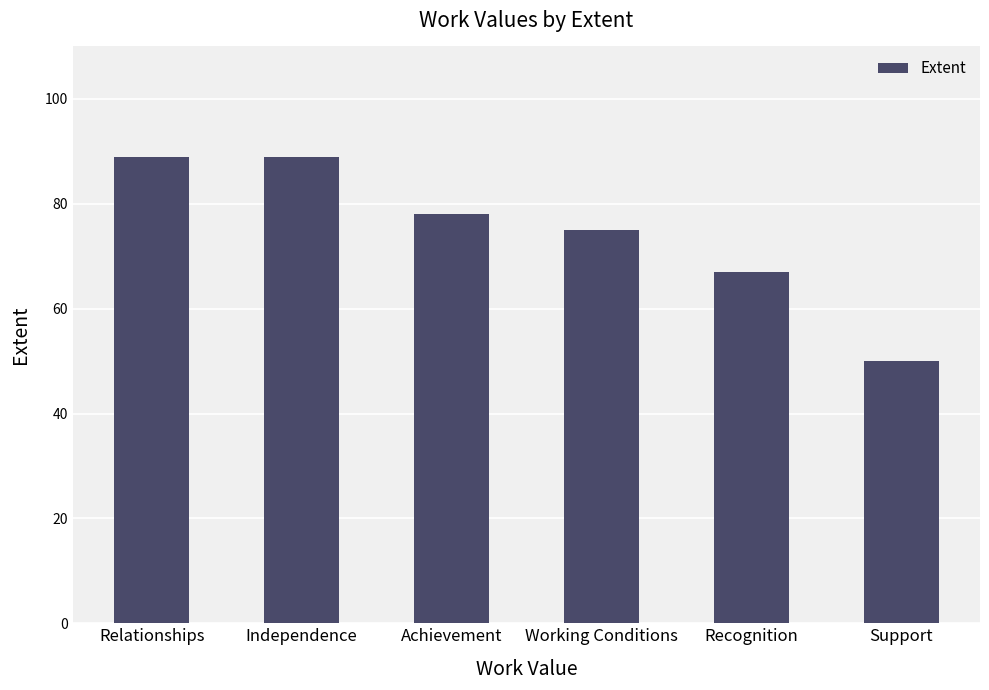

What is the value of the 3rd bar from the left?

78